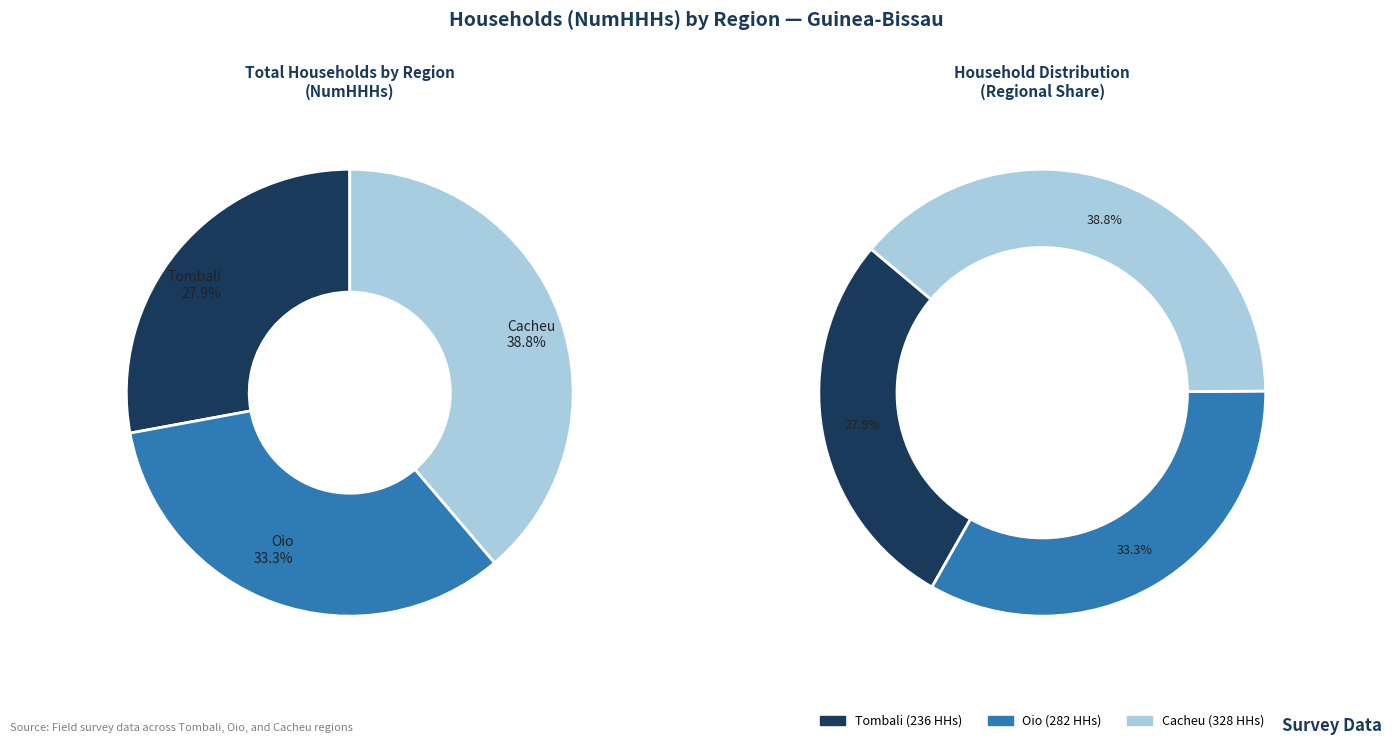

To the nearest percent, what portion does Oio represent?

33%